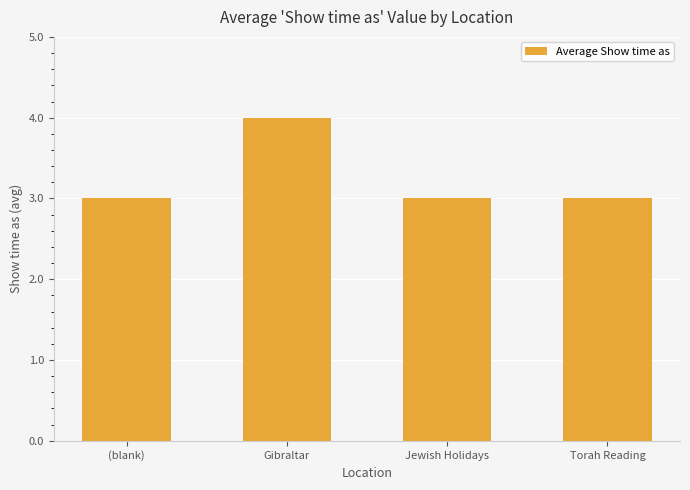

What is the maximum value shown in the chart?

4